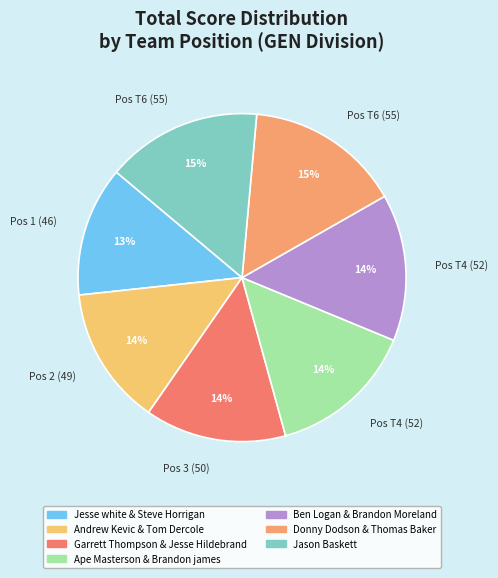

How many slices are in this pie chart?

7